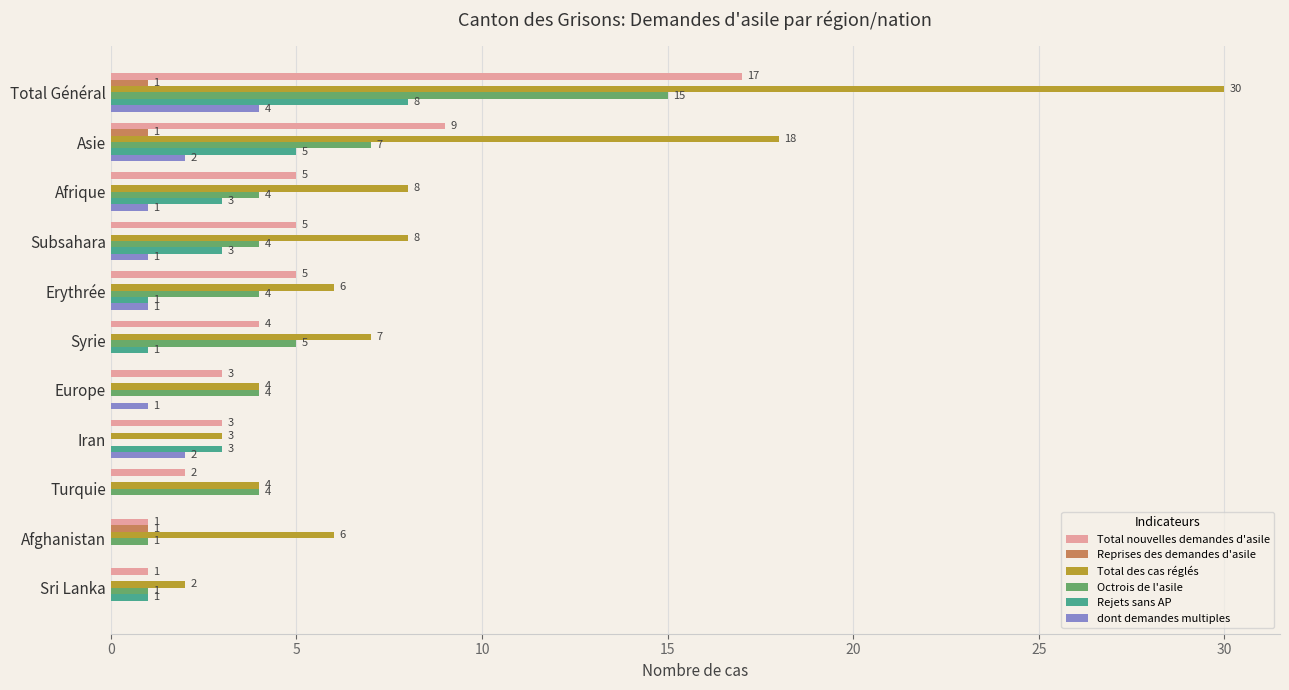

Where is Total nouvelles demandes d'asile nearest to the value 9?

Asie